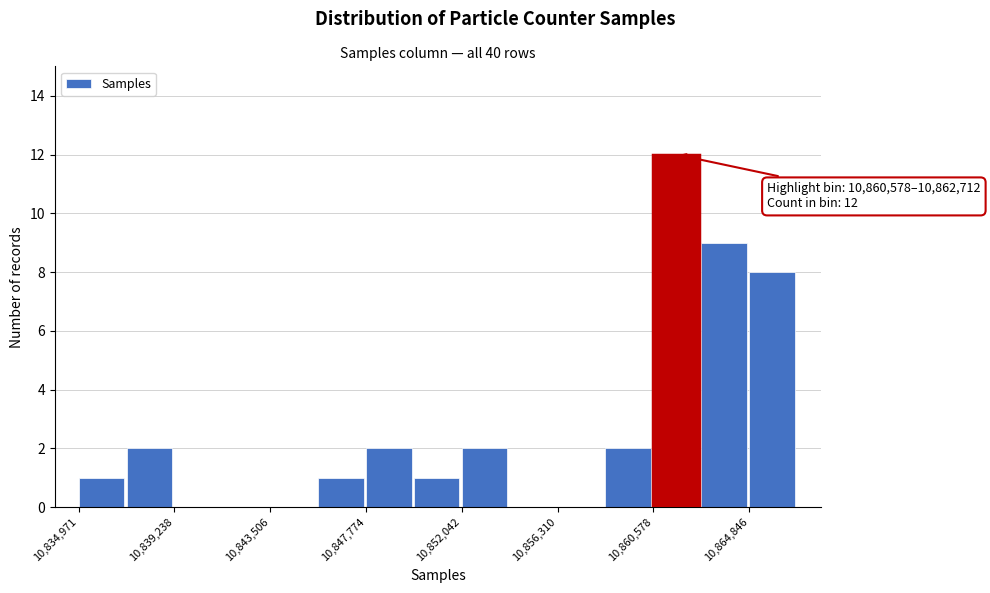

Over which range of the x-axis is the bar tallest?

10860500 to 10862500